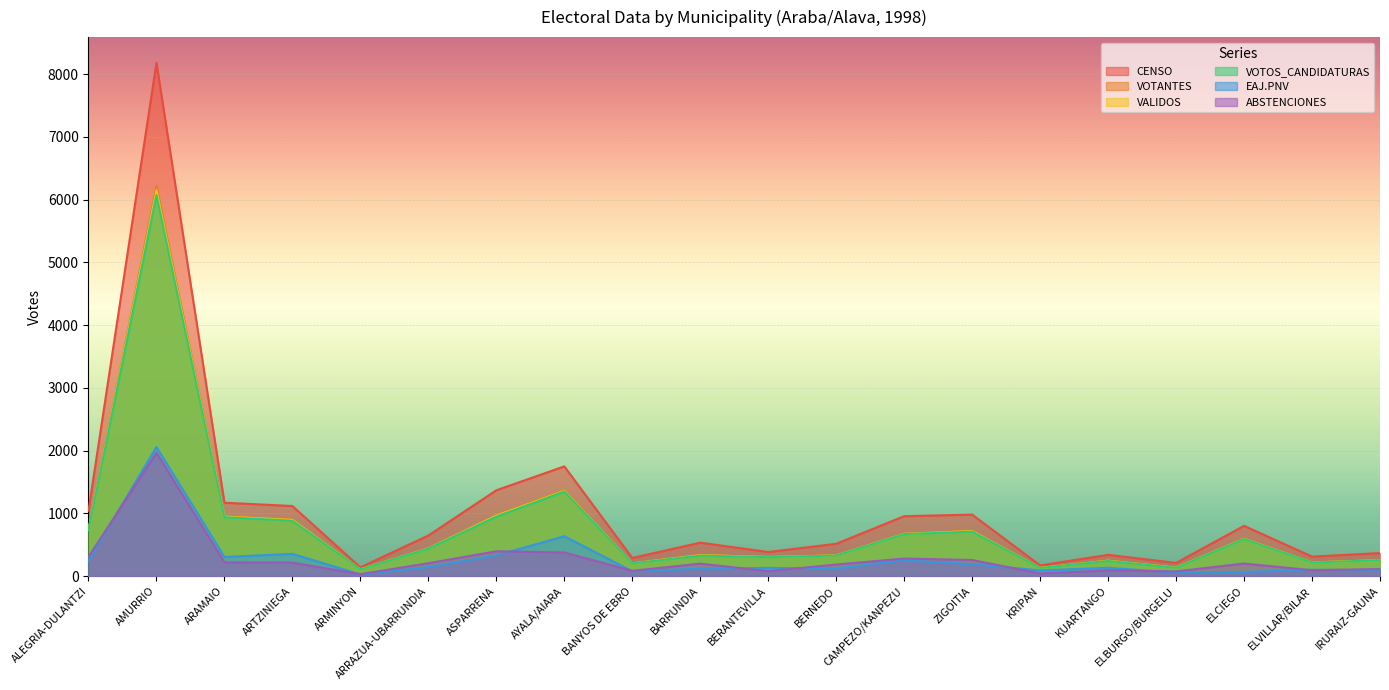

Reading right to left, what are all the values shown in this chart?

CENSO: 366	310	800	209	338	170	979	954	514	383	532	288	1748	1367	646	138	1116	1169	8181	1042
VOTANTES: 254	217	600	135	246	130	723	675	330	305	334	204	1372	972	441	108	902	950	6217	736
VALIDOS: 254	217	593	134	245	130	717	673	329	304	334	203	1359	963	441	108	895	948	6150	736
VOTOS_CANDIDATURAS: 253	215	590	131	240	129	708	669	327	301	326	202	1347	947	437	107	882	938	6073	730
EAJ.PNV: 92	101	65	56	132	90	189	253	119	130	118	76	635	329	143	26	354	304	2057	243
ABSTENCIONES: 112	93	200	74	92	40	256	279	184	78	198	84	376	395	205	30	214	219	1964	306